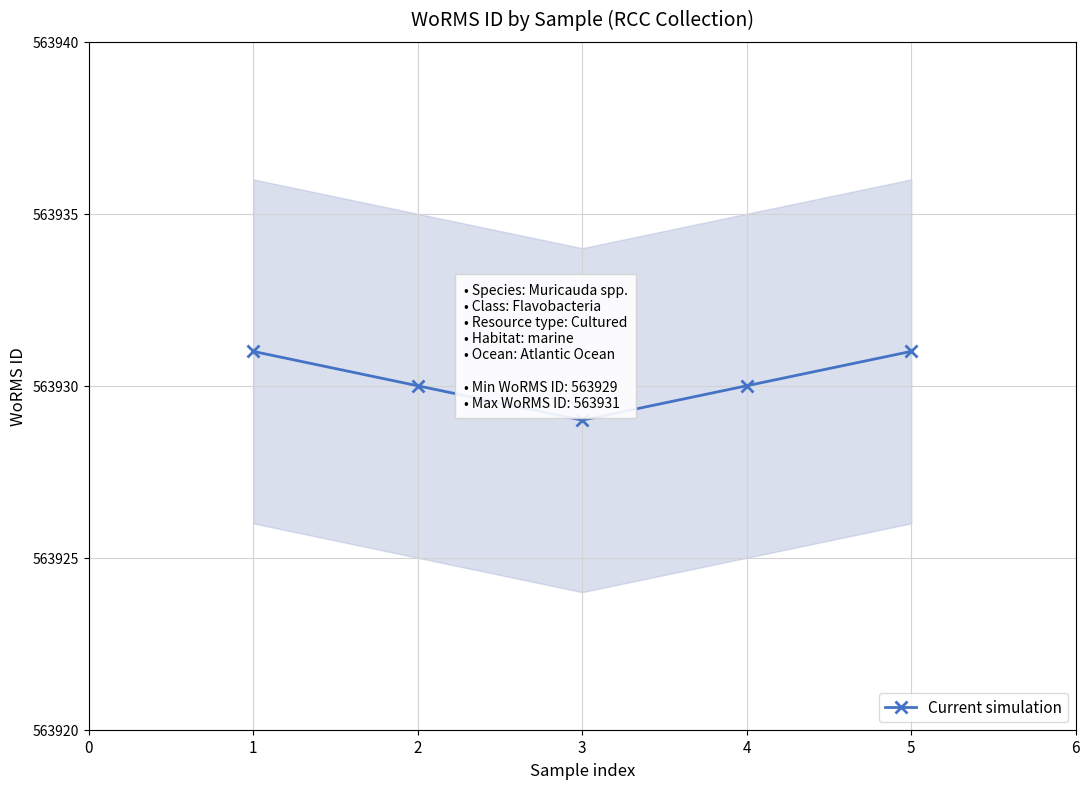

How many lines are shown in the chart?

1